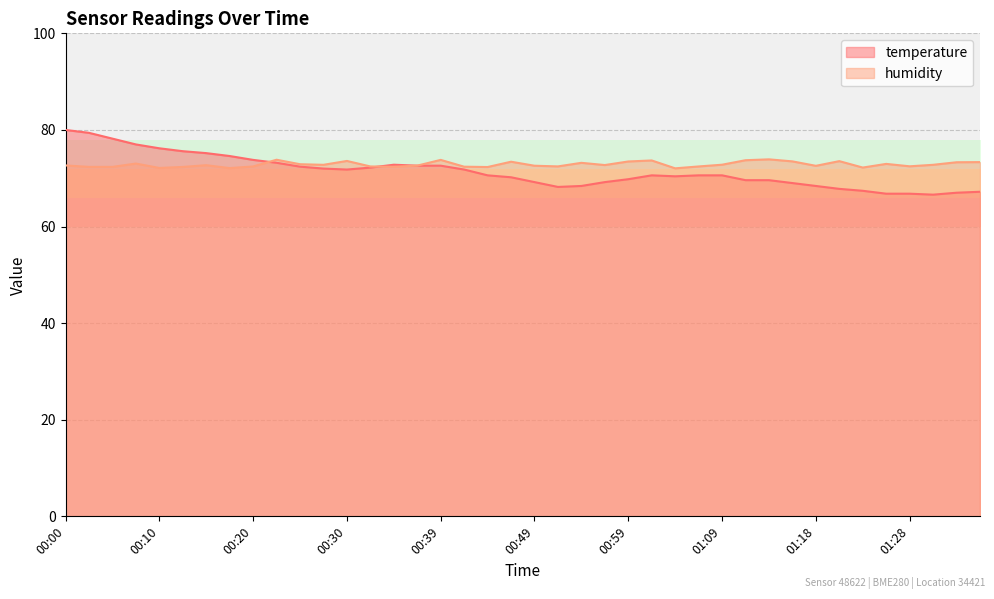

Rank the series by their average value, from highest to lowest.

humidity, temperature